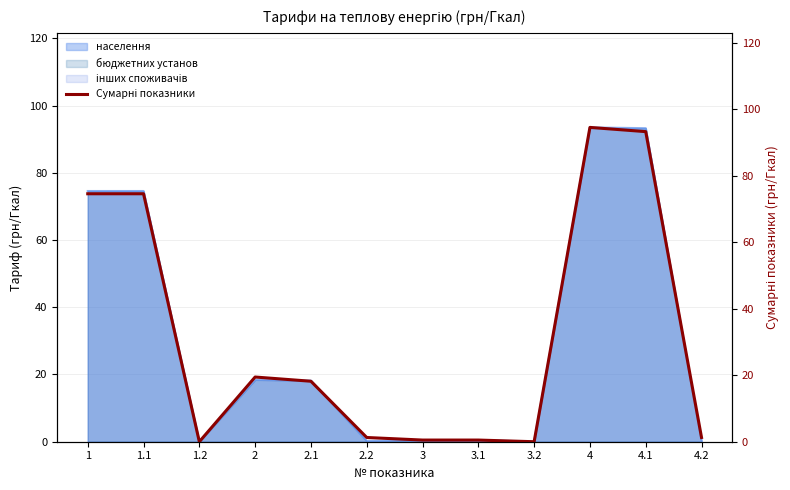

Between 4.2 and 1, which is larger?

1